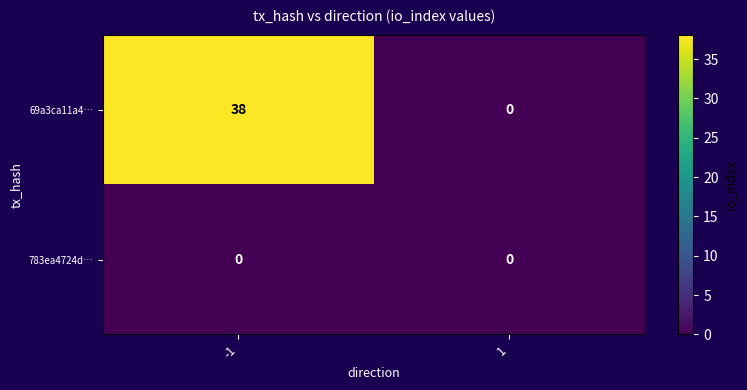

Count the number of categories in the chart.

2